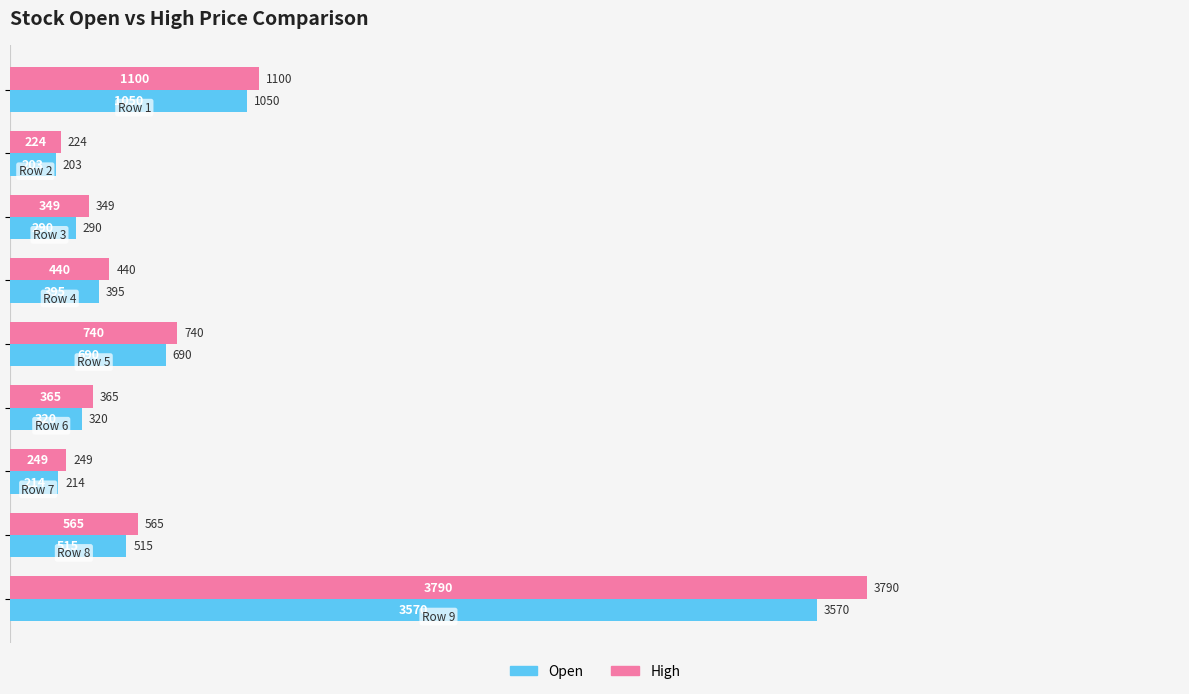

Which series has the largest total across all categories?

High